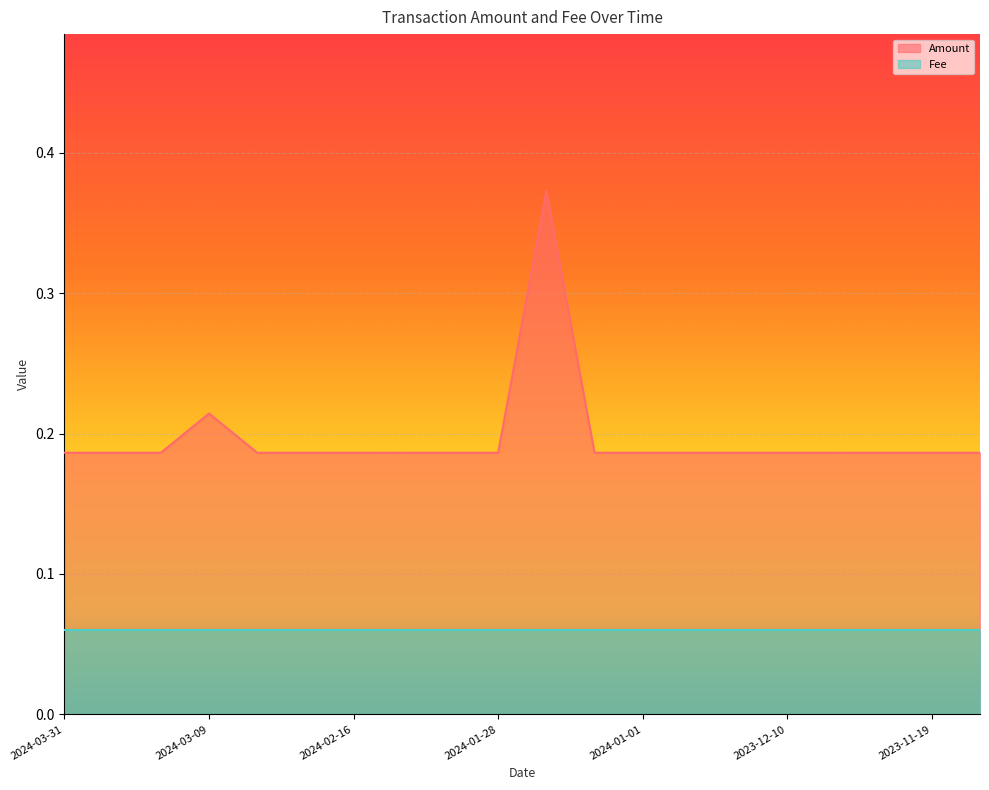

How many lines are shown in the chart?

2